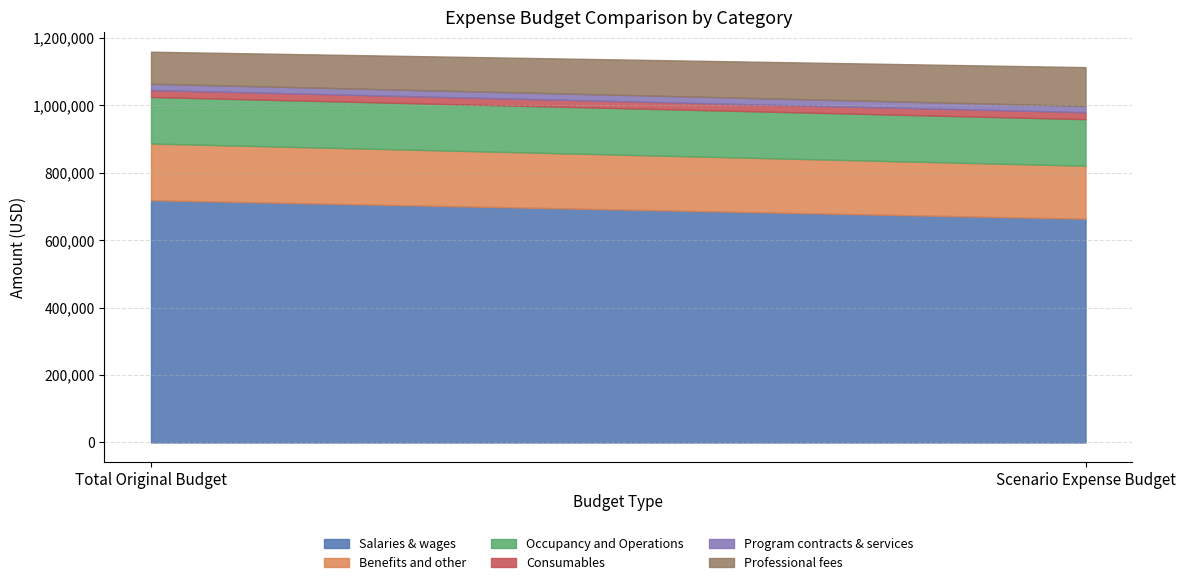

What is the difference between the Salaries & wages values at Total Original Budget and Scenario Expense Budget?

55000